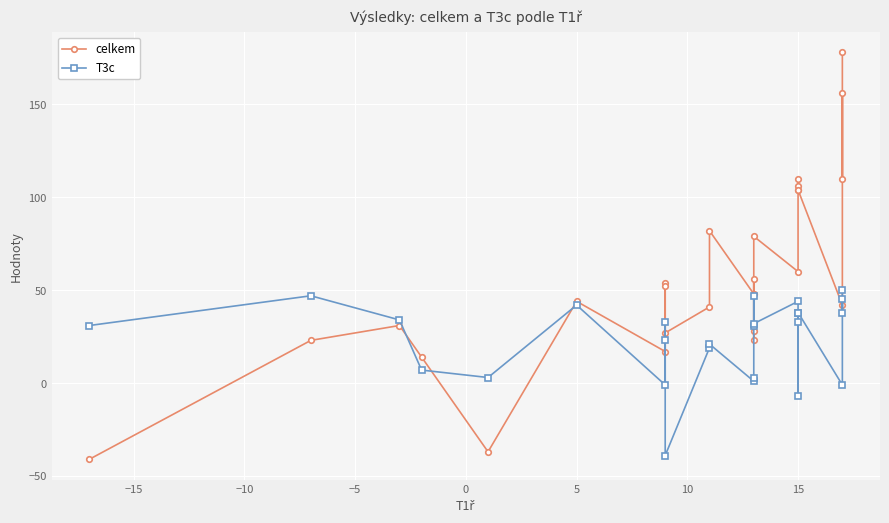

Rank the series by their average value, from highest to lowest.

celkem, T3c